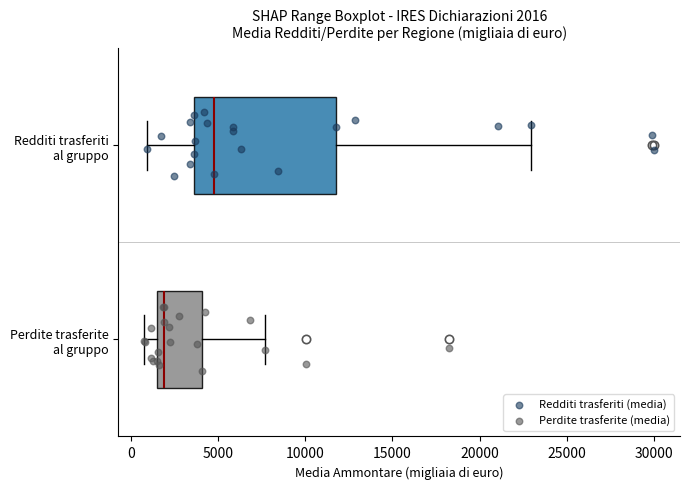

Which box has the furthest to the left median line?

Perdite trasferite al gruppo